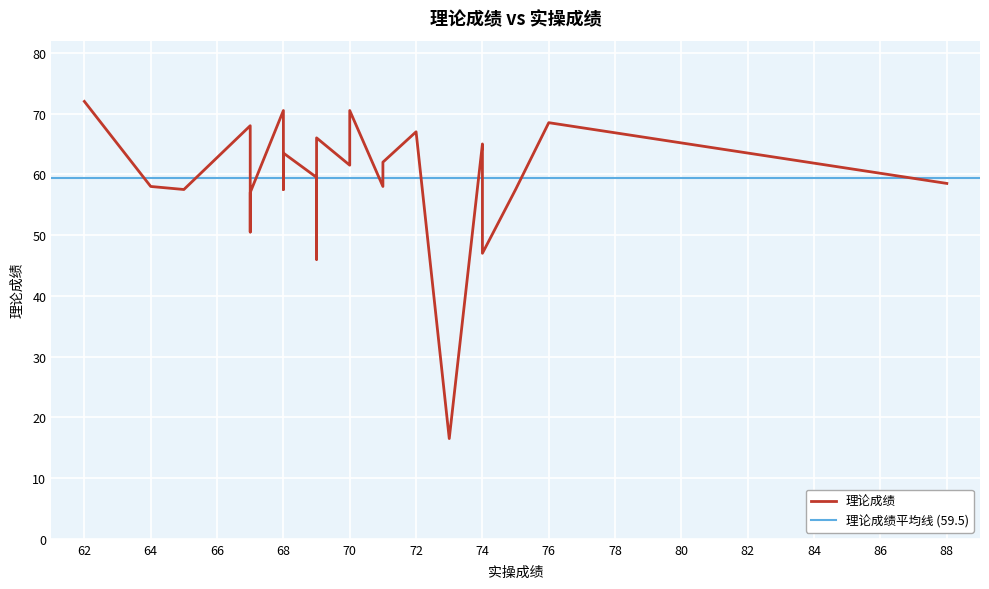

What is the change in value from 68 to 88?

-5.0